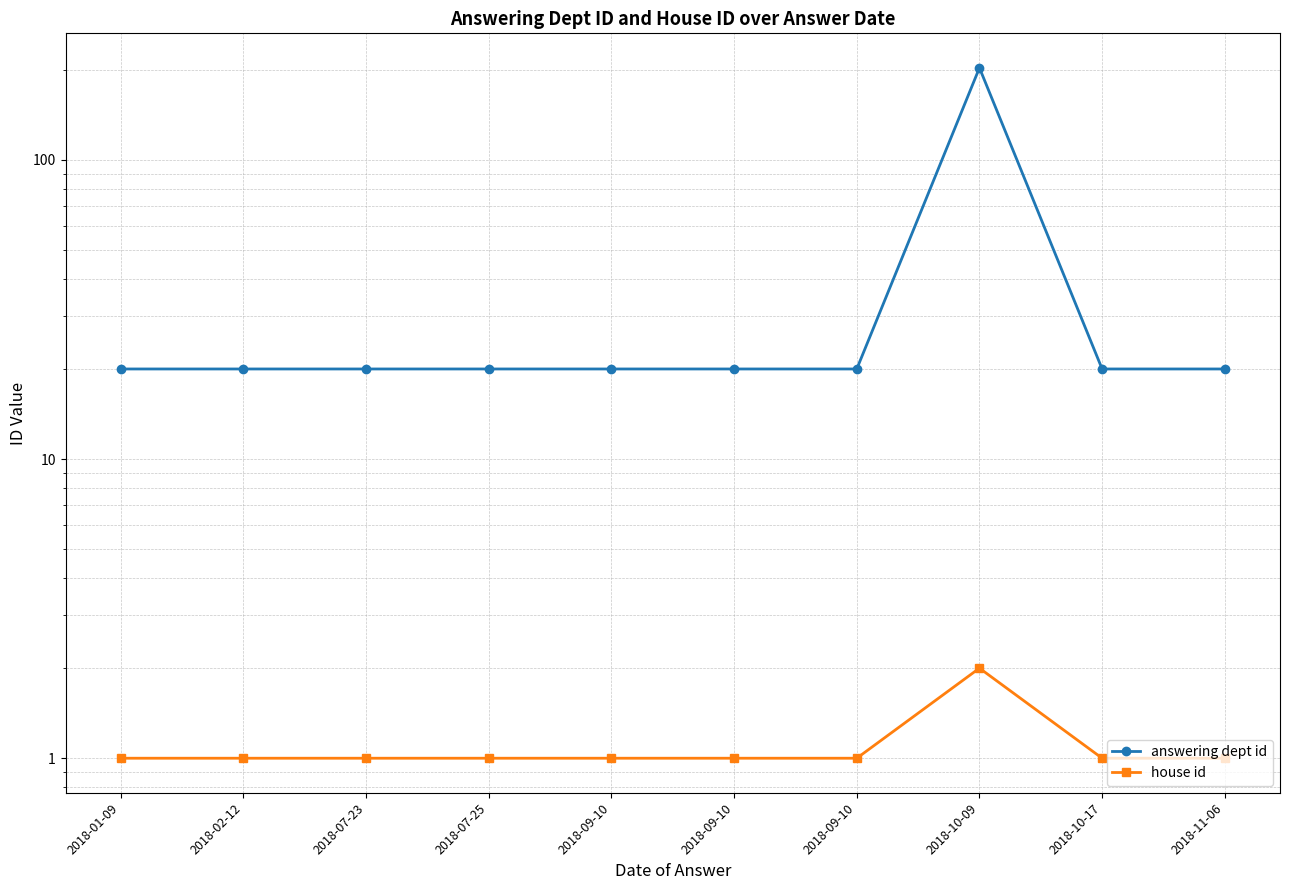

The value of house id at 2018-10-17 is 1. True or false?

True